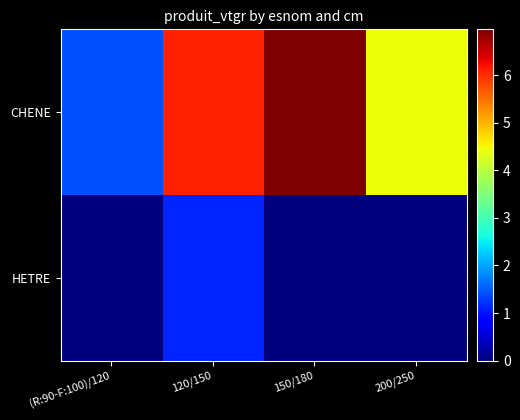

Rank the series by their maximum value, from highest to lowest.

CHENE, HETRE